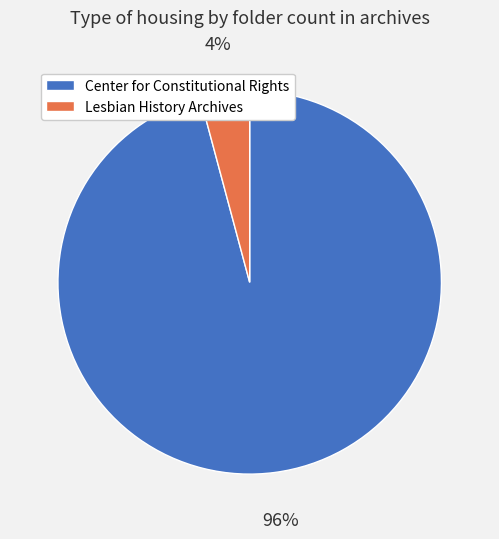

What is the smallest slice in the pie chart?

Lesbian History Archives